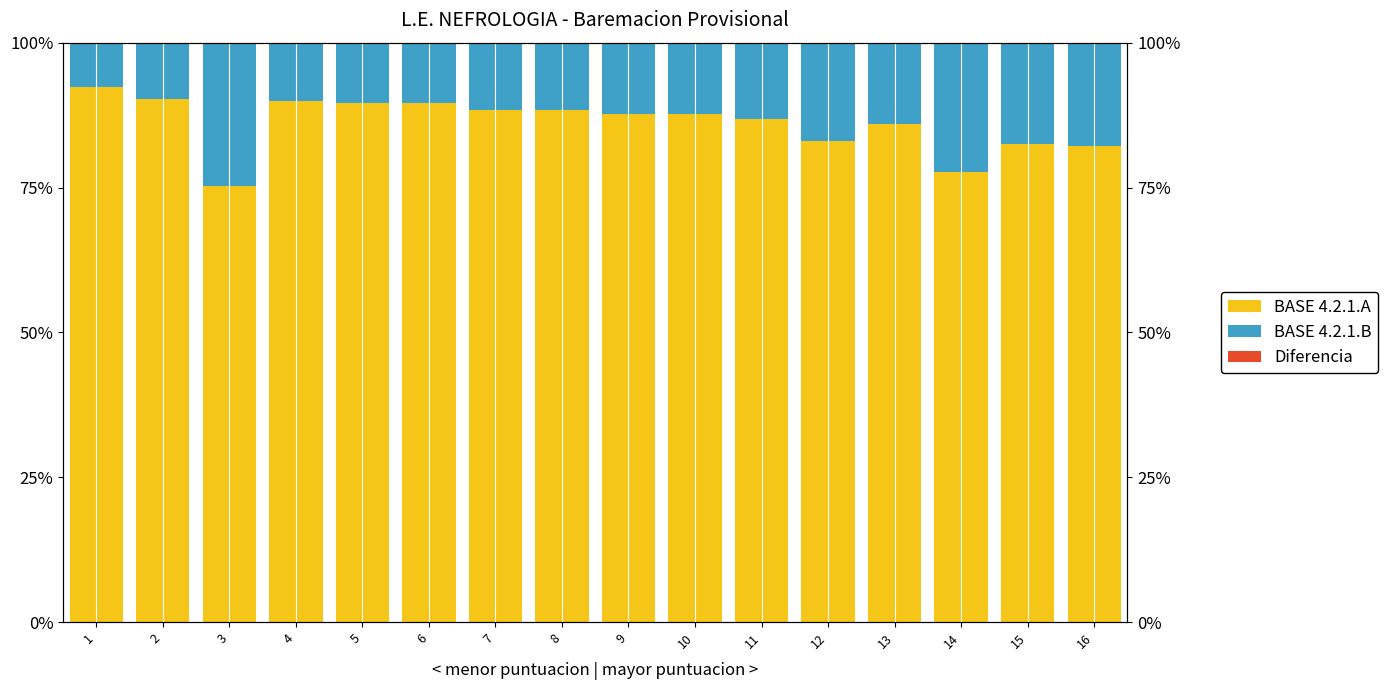

Which series has the largest total across all categories?

BASE 4.2.1.A